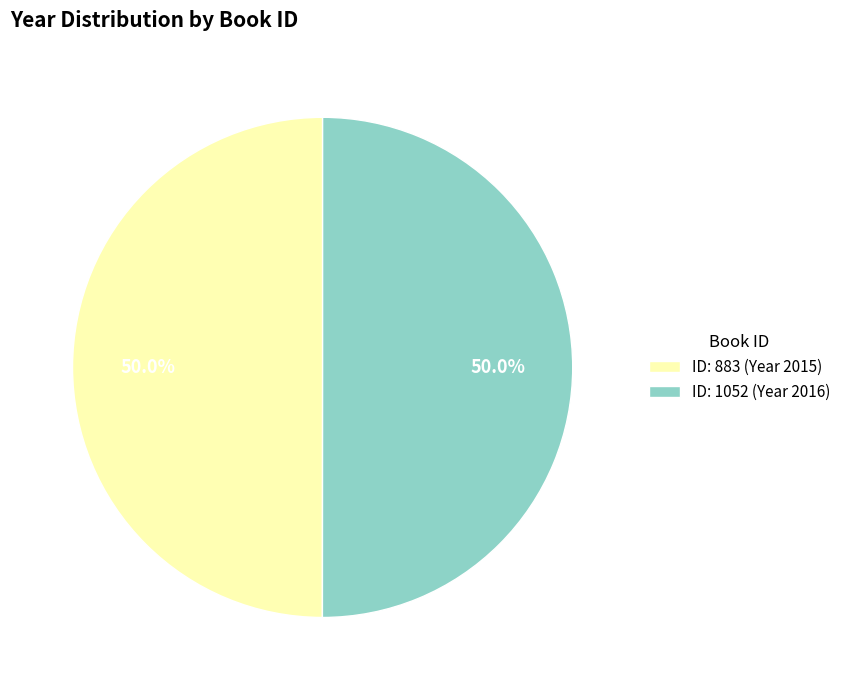

What is the ratio of the value at ID: 1052 (Year 2016) to the value at ID: 883 (Year 2015)?

1.0